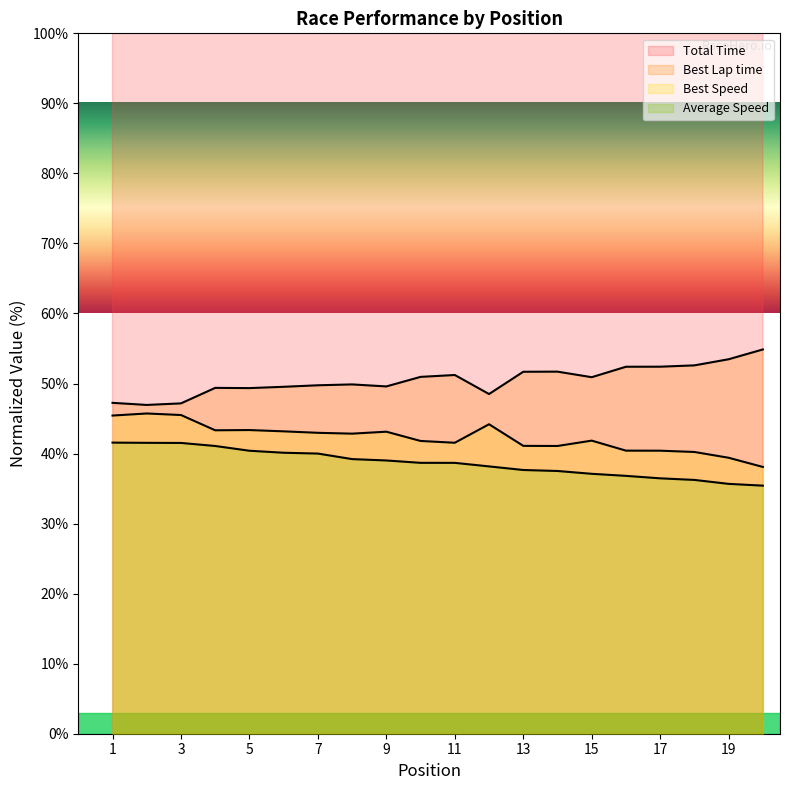

True or false: Best Lap time and Total Time cross at least once.

False